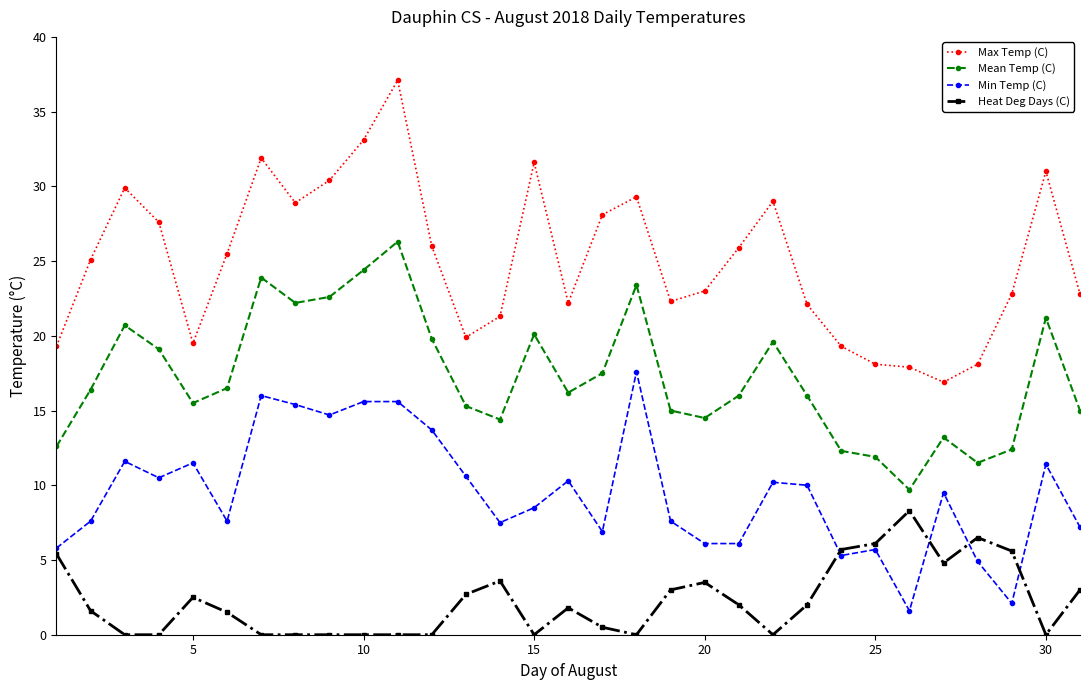

Rank the series by their maximum value, from highest to lowest.

Max Temp (C), Mean Temp (C), Min Temp (C), Heat Deg Days (C)